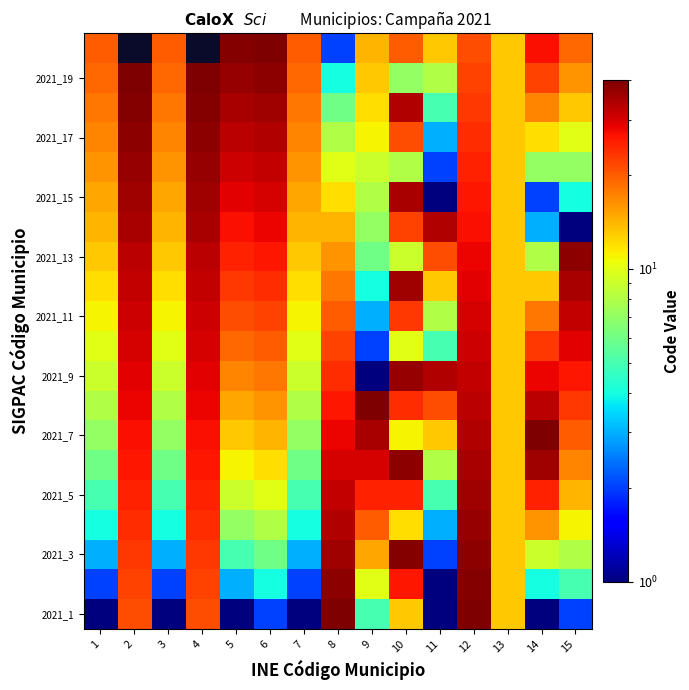

At how many categories does at least one series exceed 29?

11